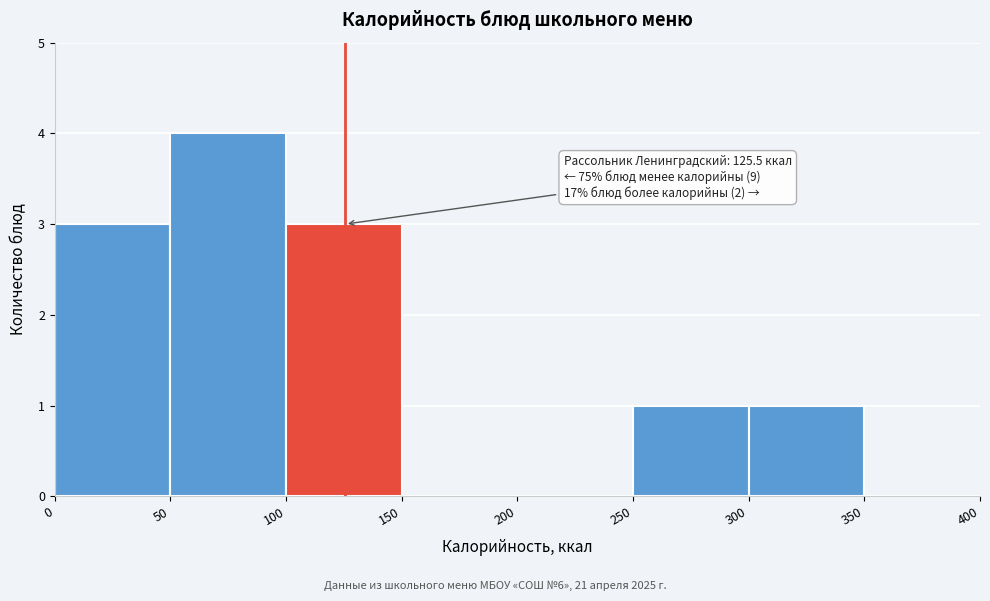

Over which range of the x-axis is the bar tallest?

50 to 100